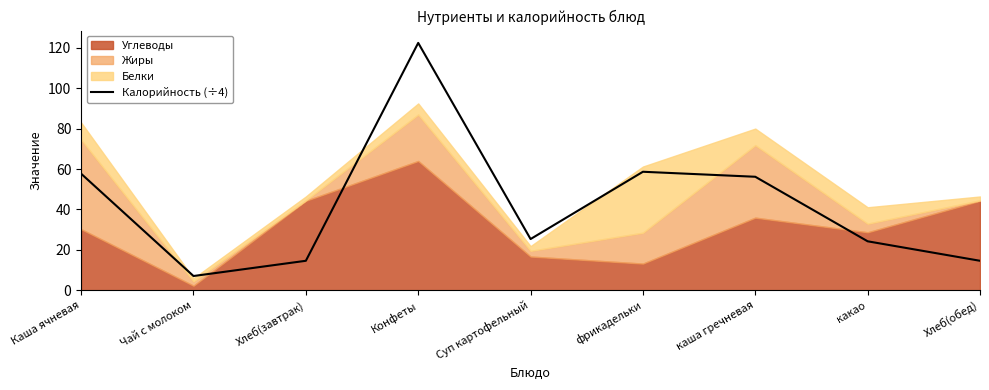

Between Хлеб(обед) and Каша ячневая, which is larger?

Каша ячневая